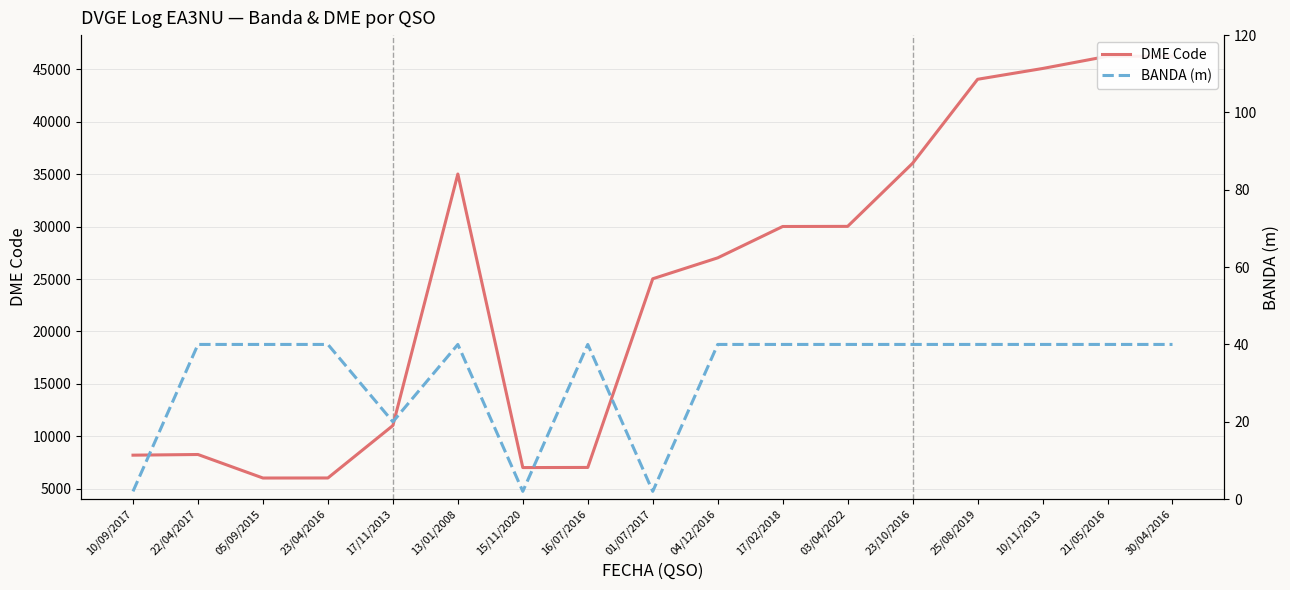

Which has a higher value, 03/04/2022 or 05/09/2015?

03/04/2022